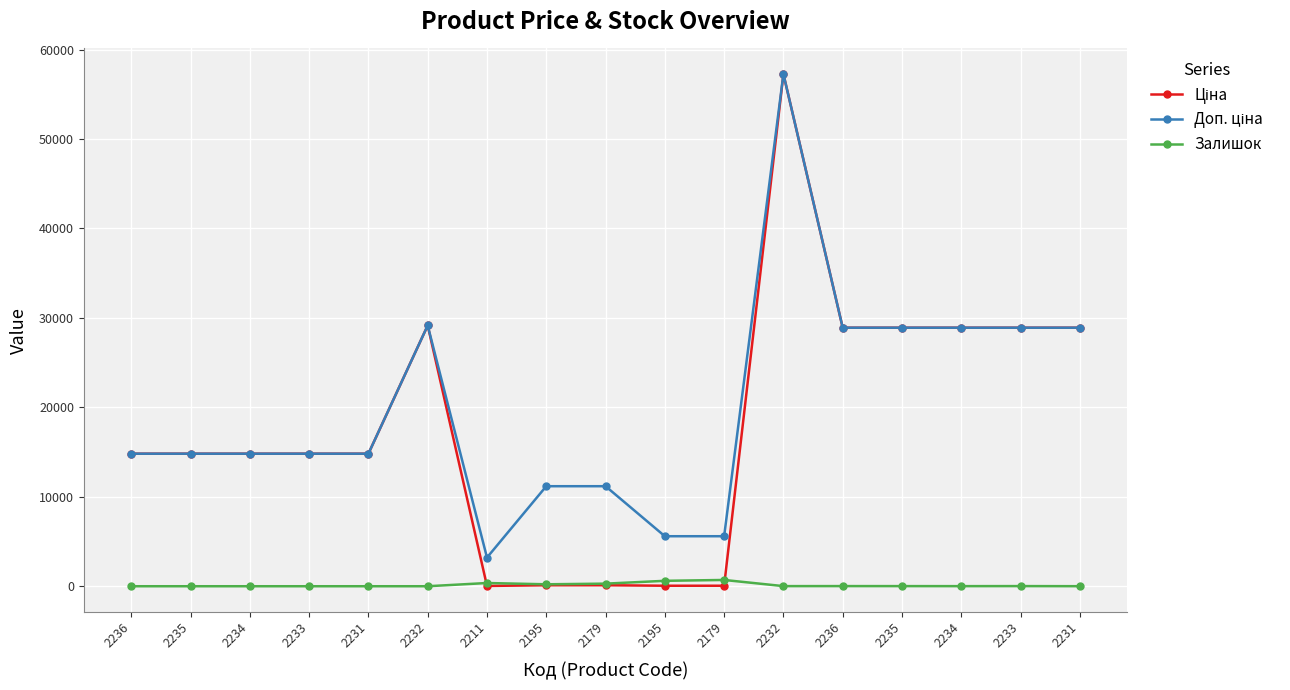

Which series has the largest range (max minus min)?

Ціна